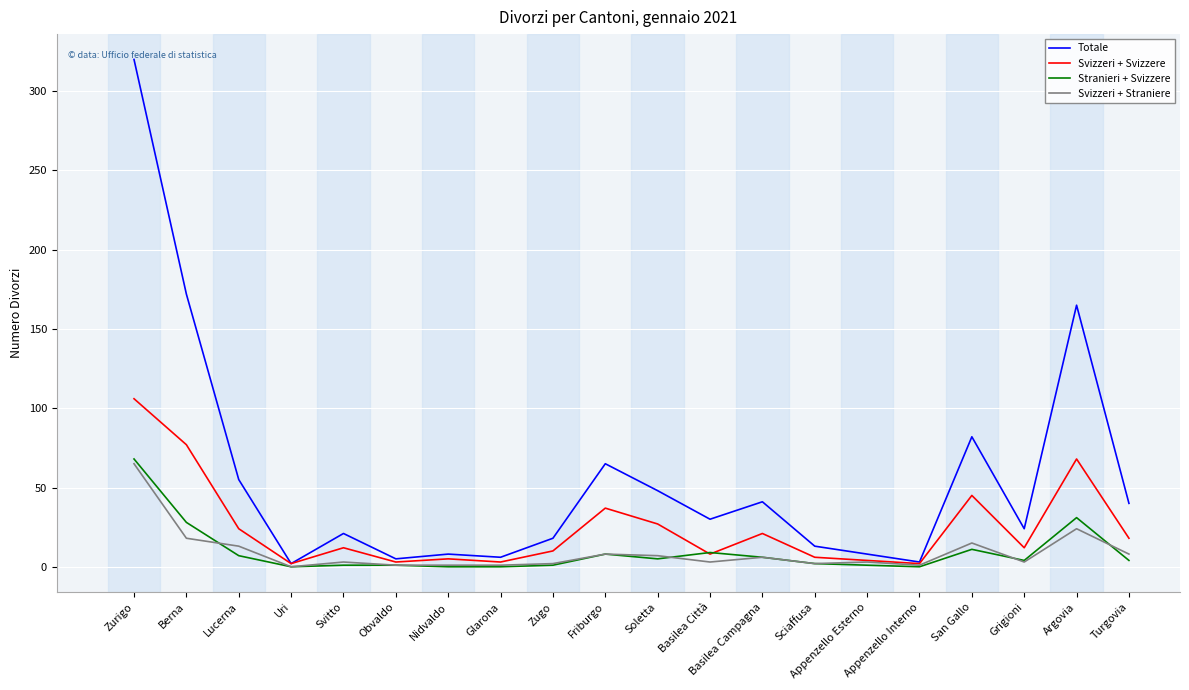

What is the sum of the Totale values at Basilea Città and Friburgo?

95